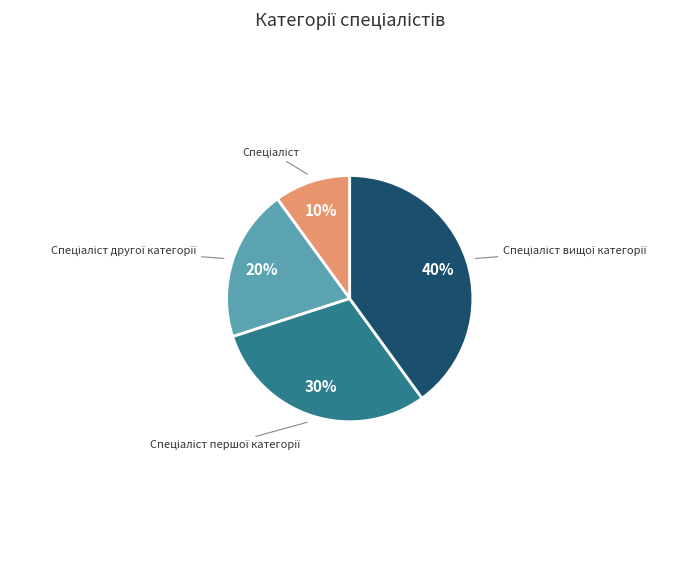

Is there a majority slice in this chart?

No